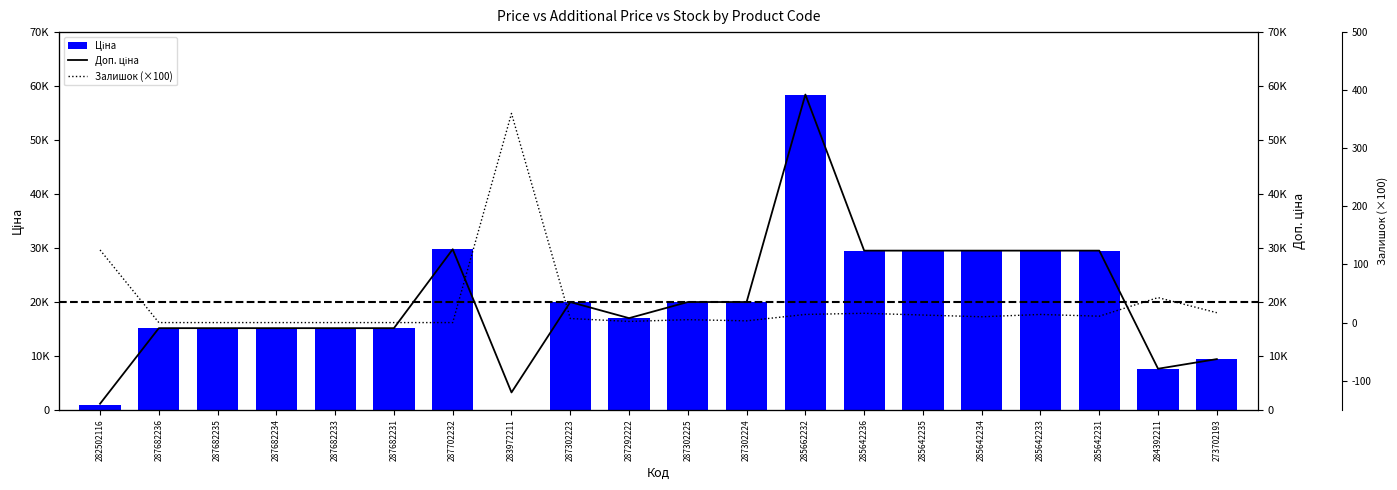

At which category is the sum across all series the highest?

285662232